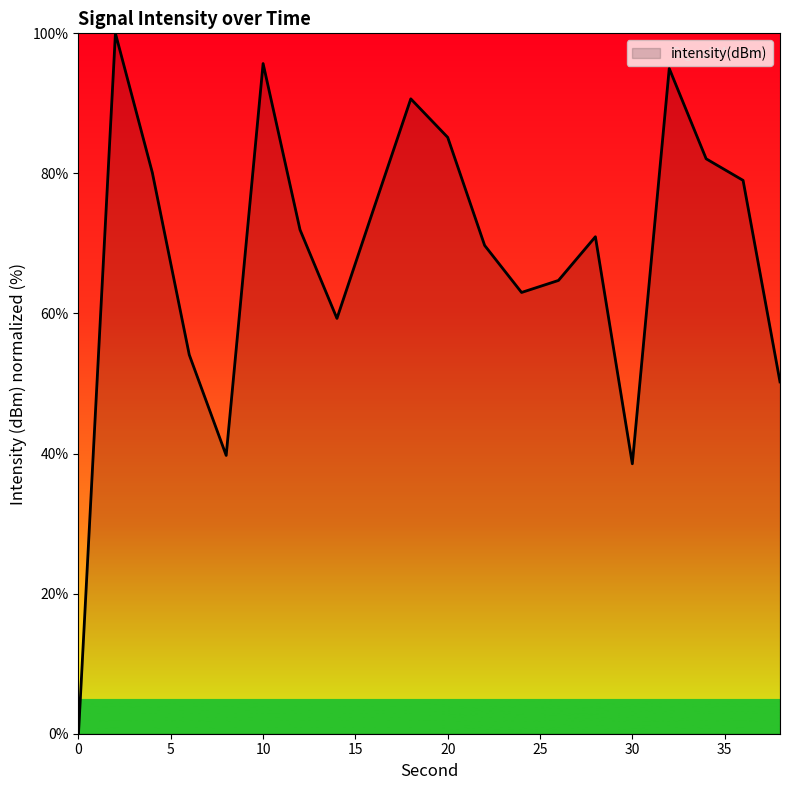

What is the difference between the maximum and minimum values?

100.0